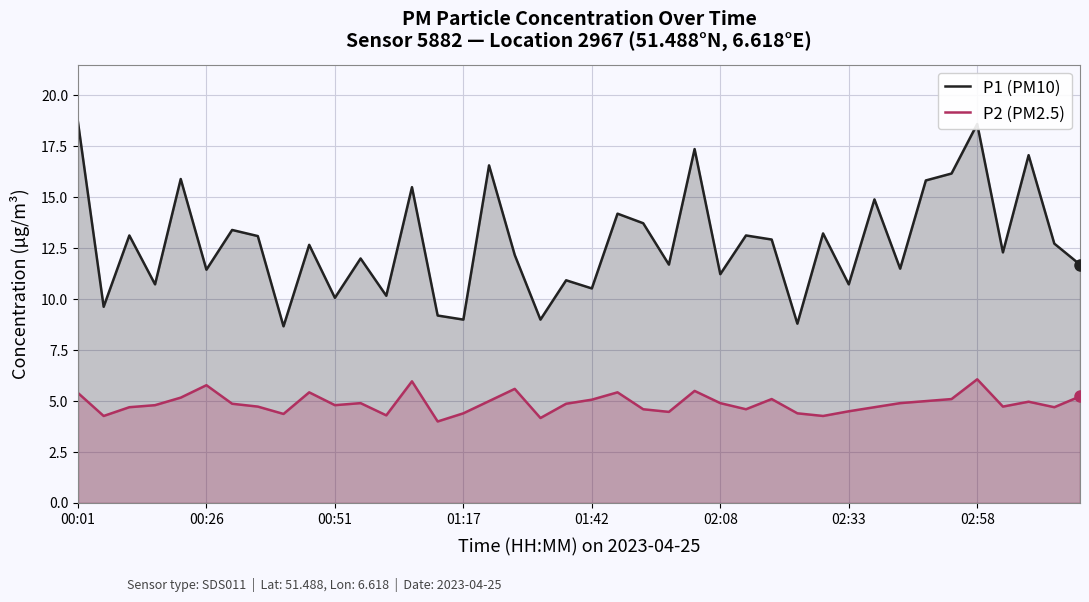

How many data points does each series have?

40